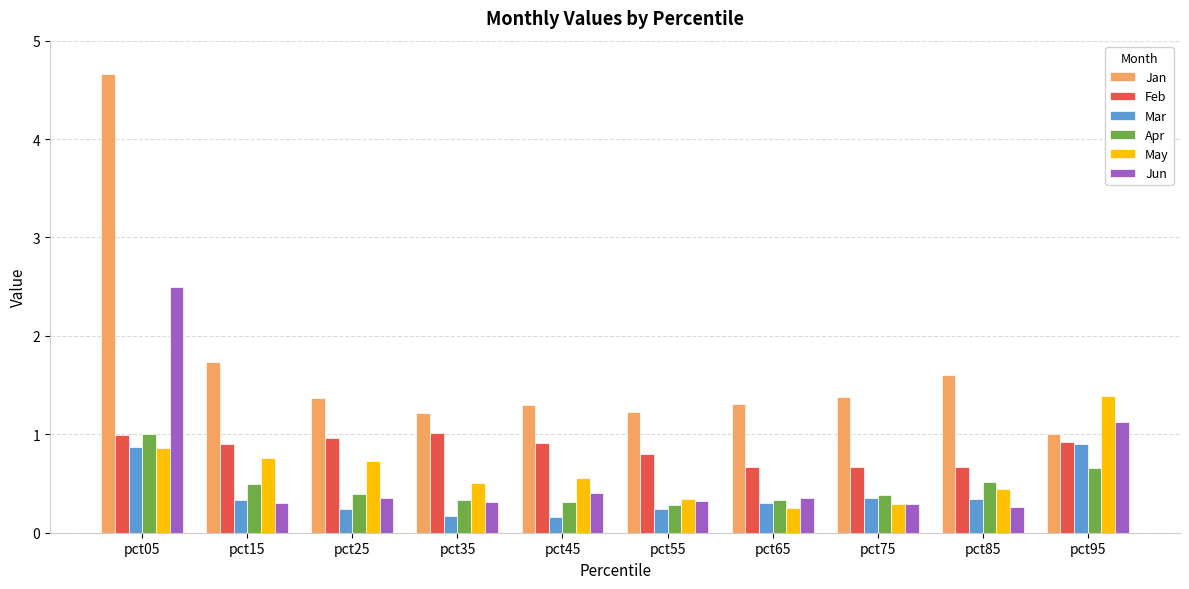

Which series changed the most between pct15 and pct95?

Jun